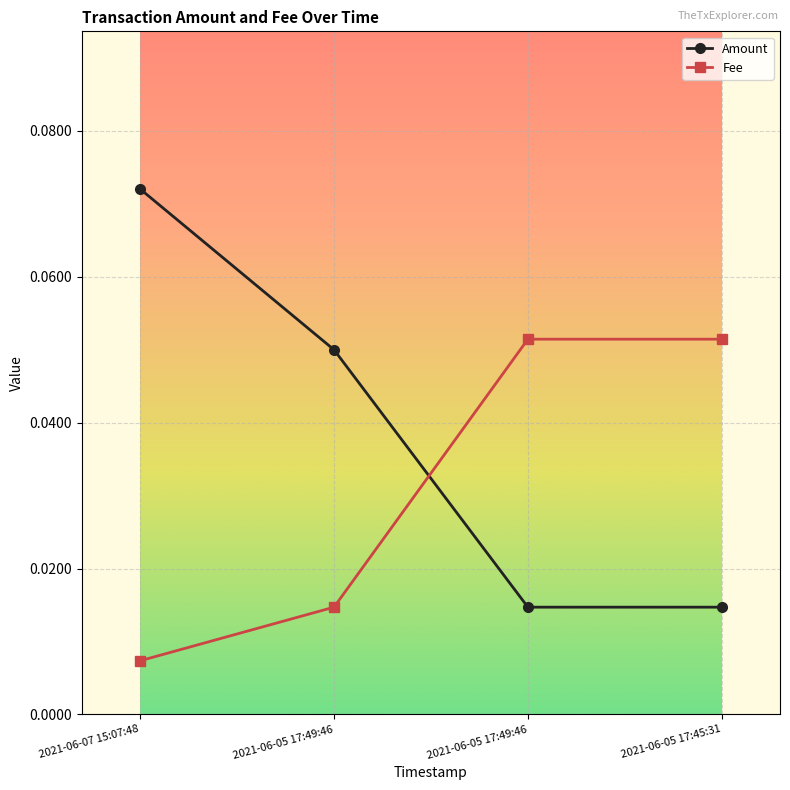

Reading right to left, extract all data points from this chart.

Amount: 0.0	0.0	0.1	0.1
Fee: 0.1	0.1	0.0	0.0